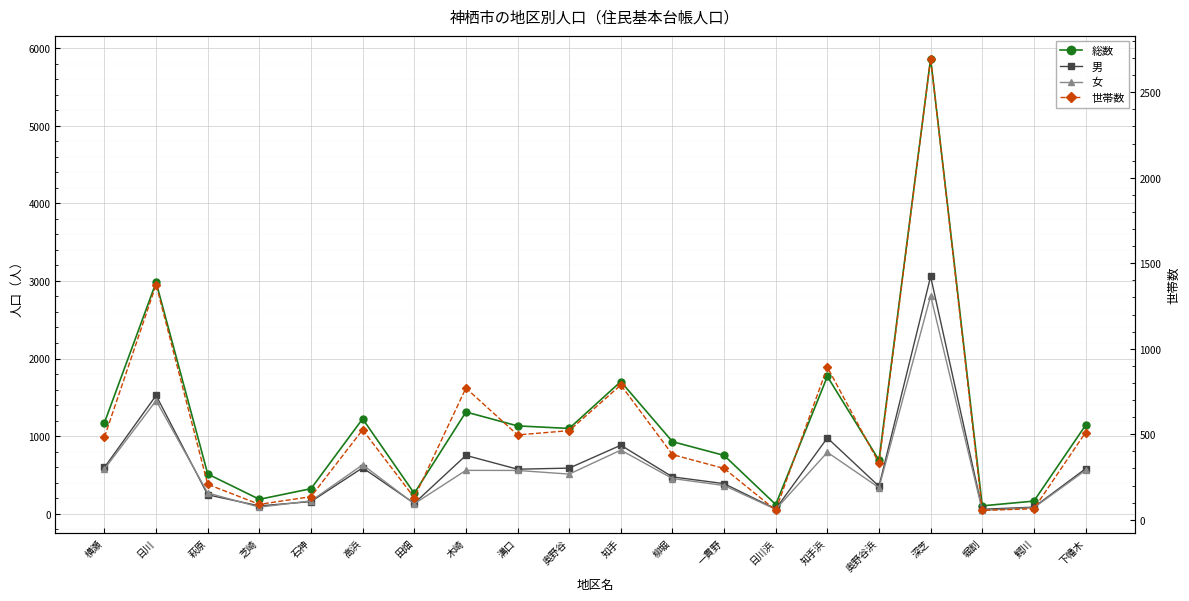

Between 石神 and 知手浜, which series saw the biggest shift?

総数